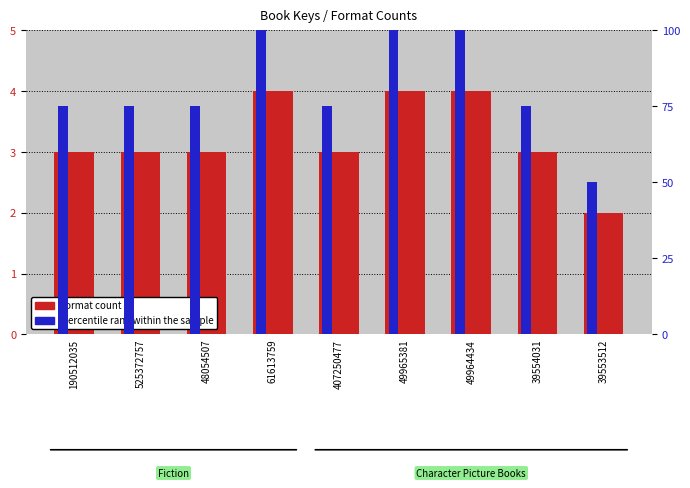

How many data points in percentile rank within the sample are above 75?

3